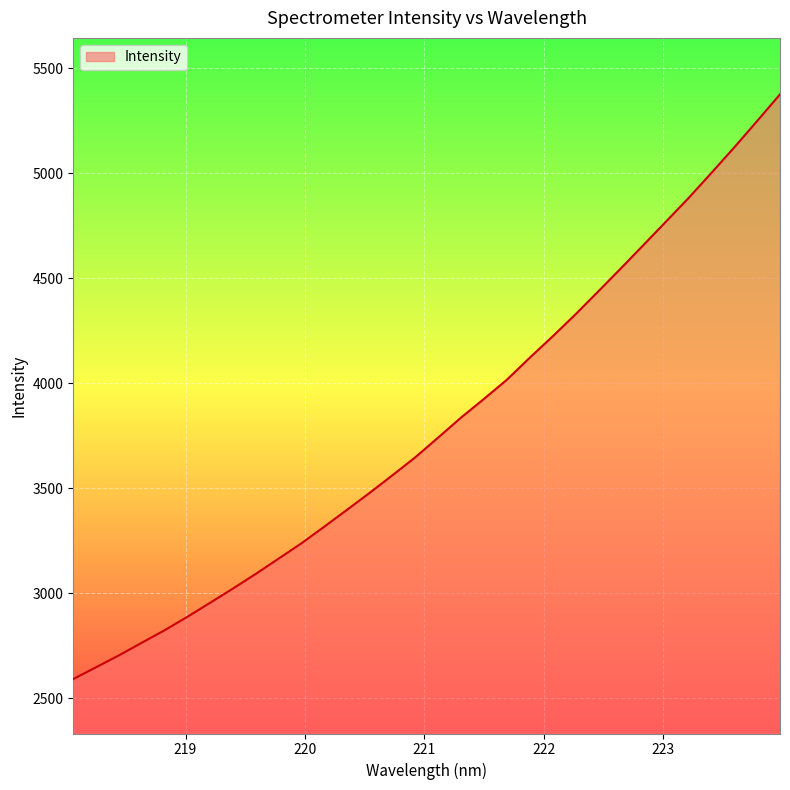

What is the maximum value shown in the chart?

5376.3